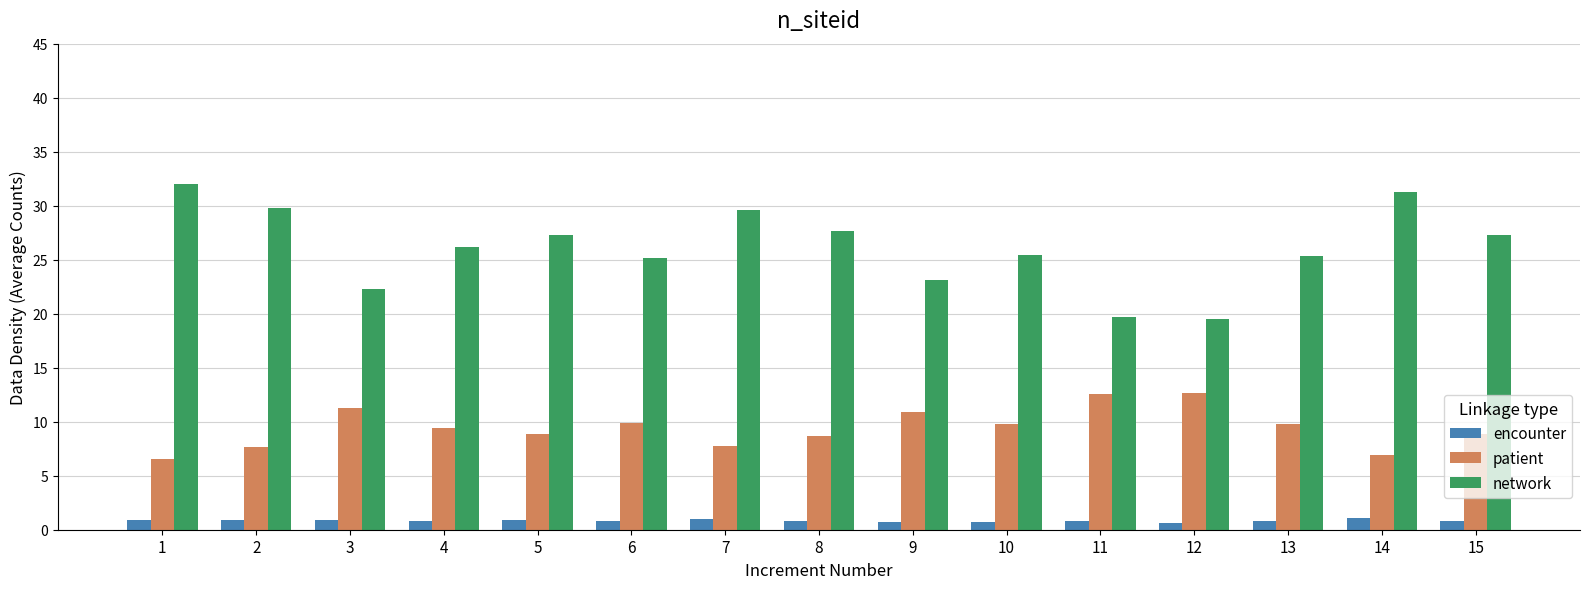

Is it true that patient equals 13.0 at 2?

False